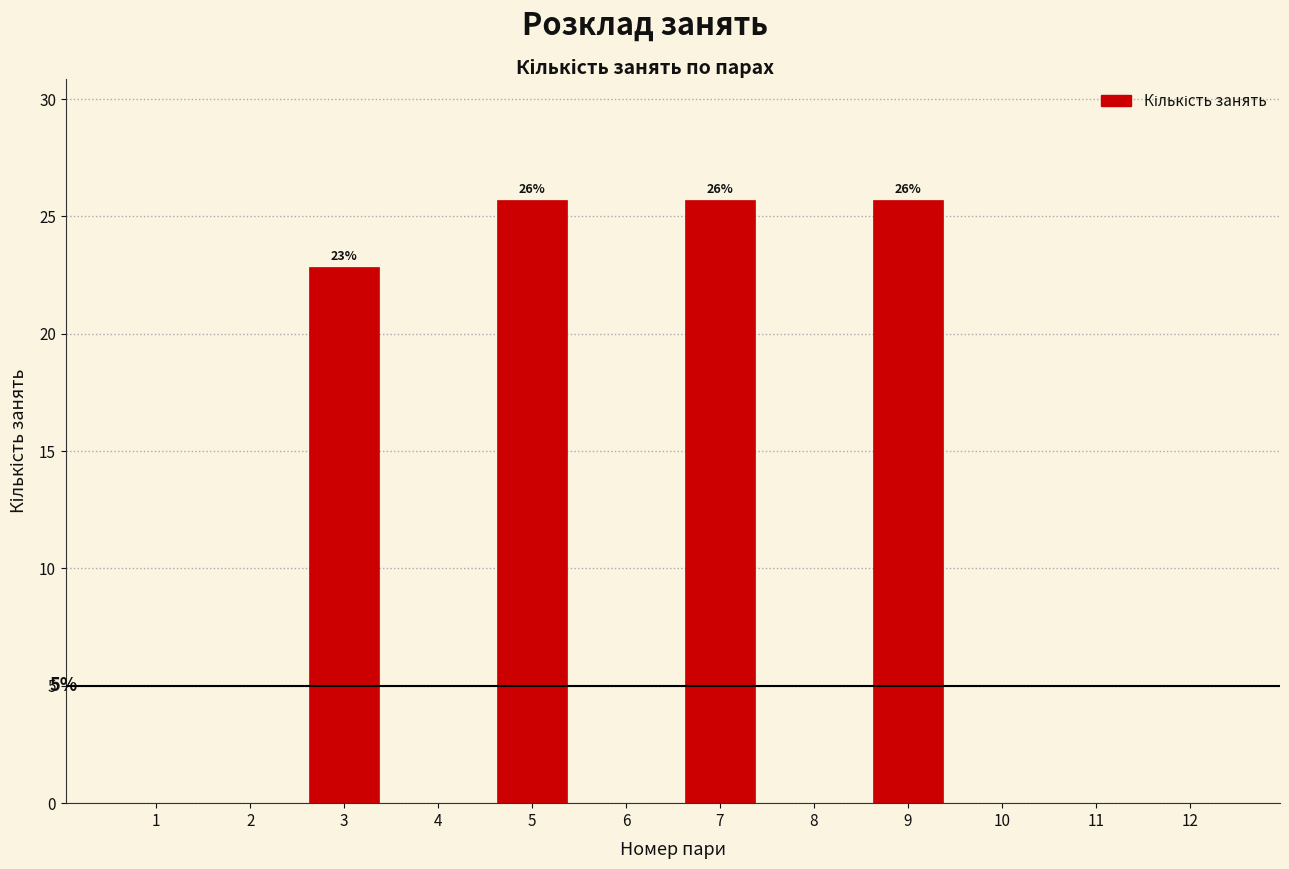

Reading left to right, transcribe all the data shown in this chart.

1=0.0	2=0.0	3=22.9	4=0.0	5=25.7	6=0.0	7=25.7	8=0.0	9=25.7	10=0.0	11=0.0	12=0.0